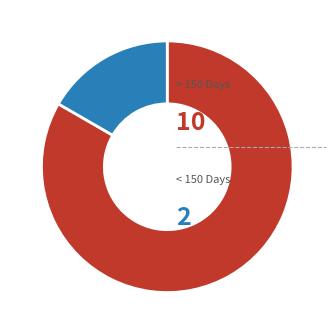

Is there a majority slice in this chart?

Yes